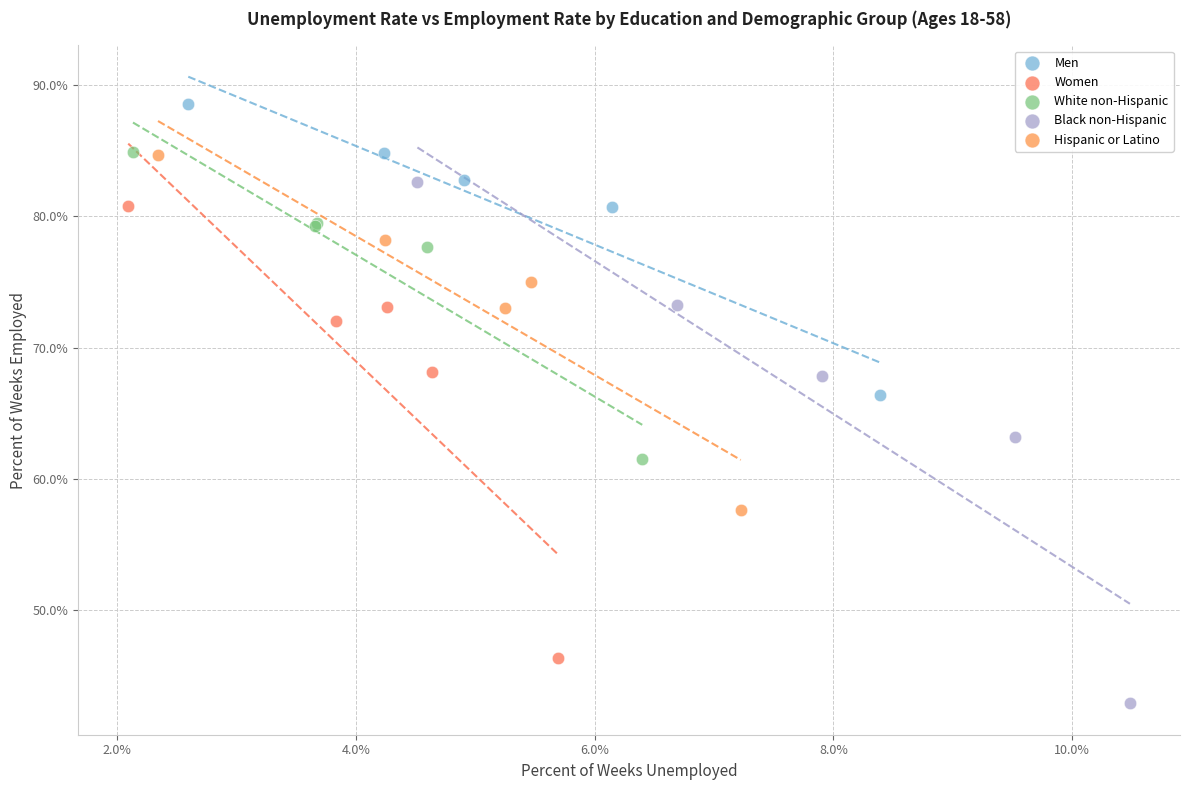

Which series reaches the minimum Y coordinate?

Black non-Hispanic